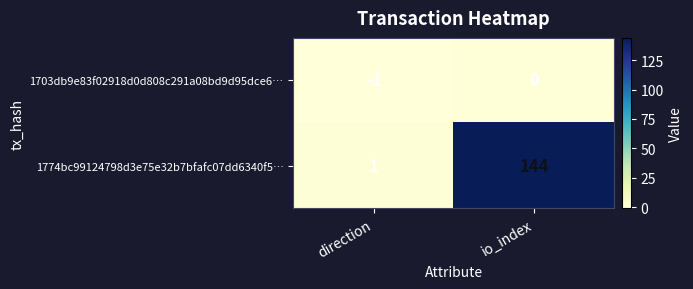

At which label is 1774bc99124798d3e75e32b7bfafc07dd6340f5… closest to 72?

direction